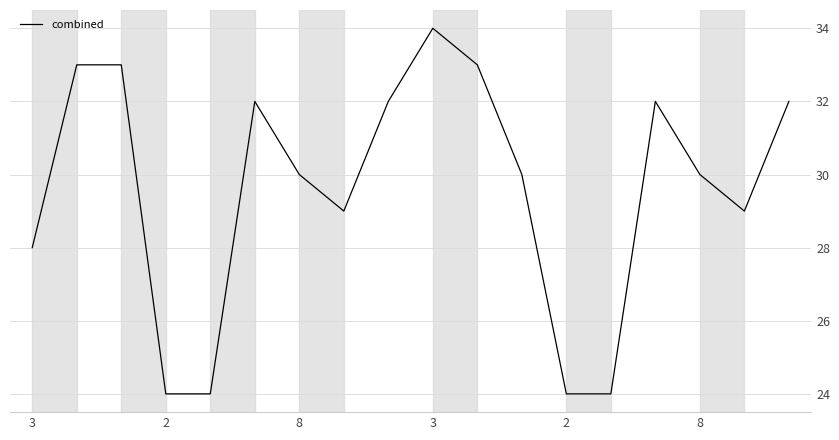

How many series are shown in this chart?

1